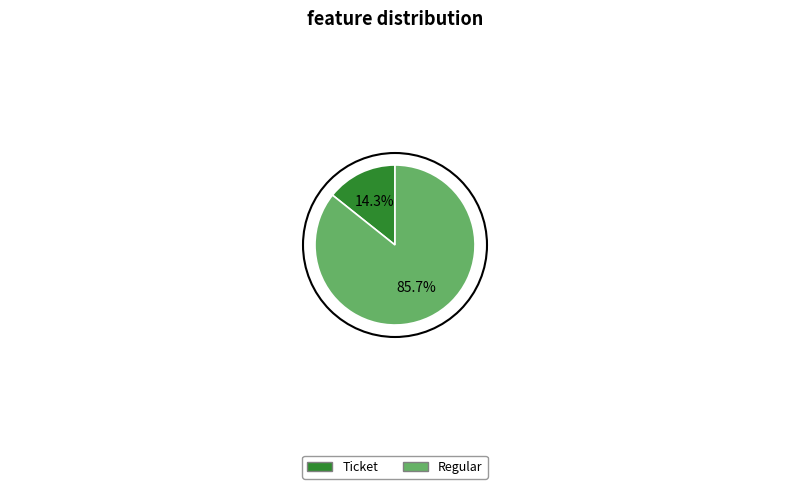

Which slice is the smallest?

Ticket